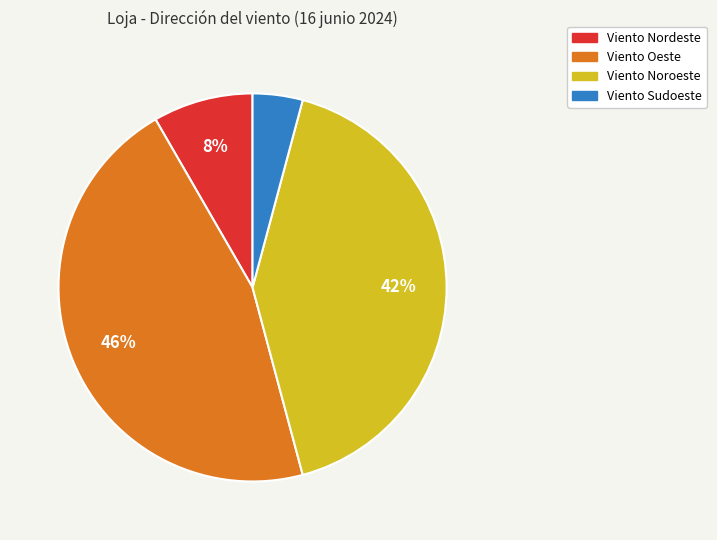

To the nearest percent, what is the difference between the largest and smallest slice percentages?

42%